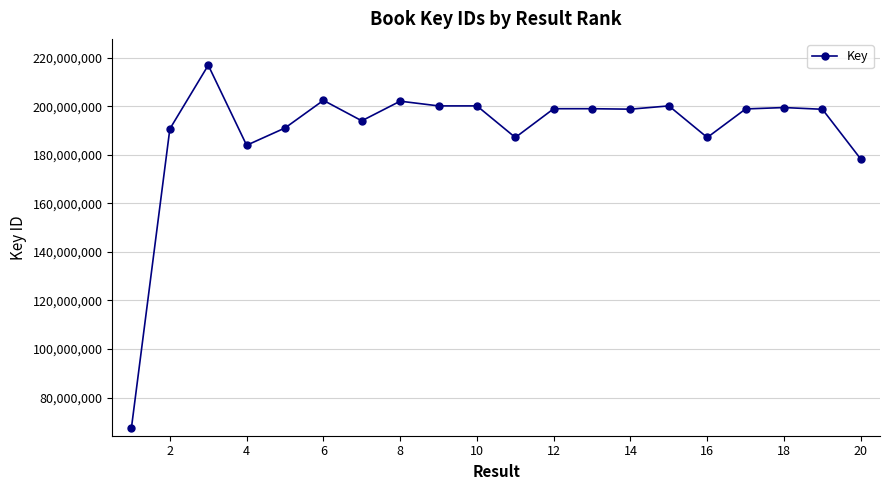

What is the greatest value displayed?

216892492